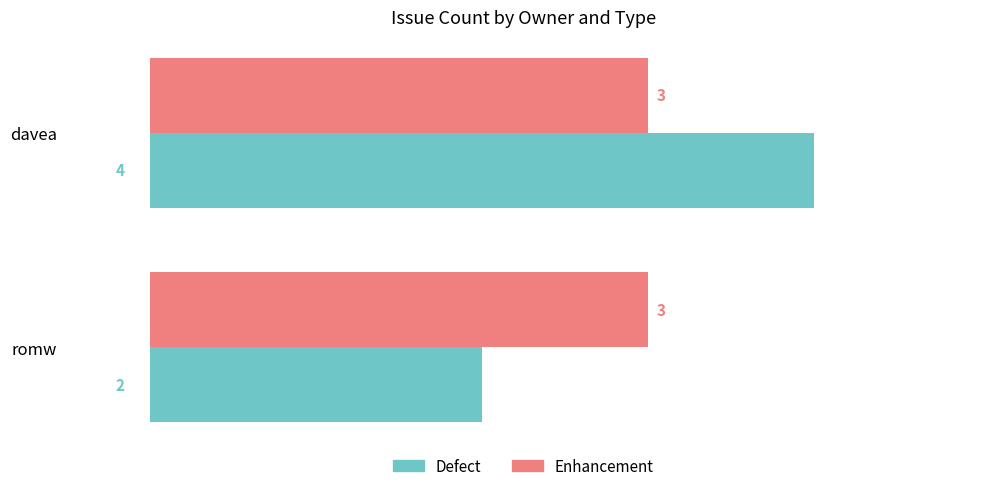

True or false: Enhancement has a value of 3 at davea.

True